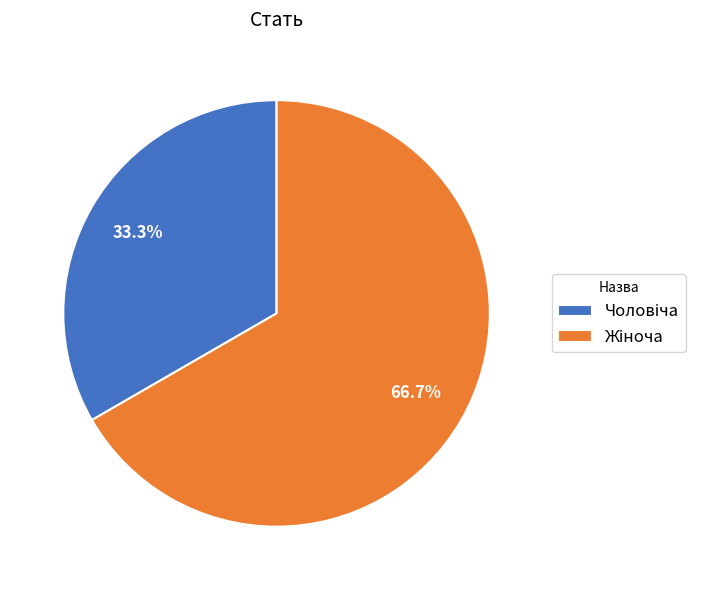

Is there a majority slice in this chart?

Yes